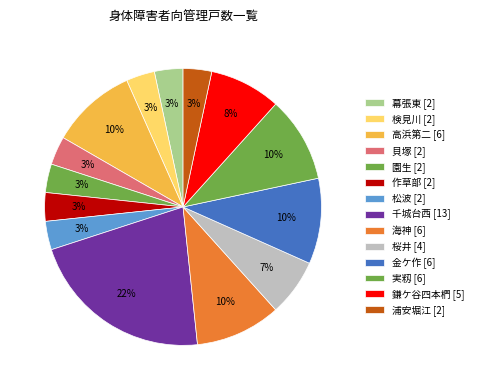

How many slices are in this pie chart?

14